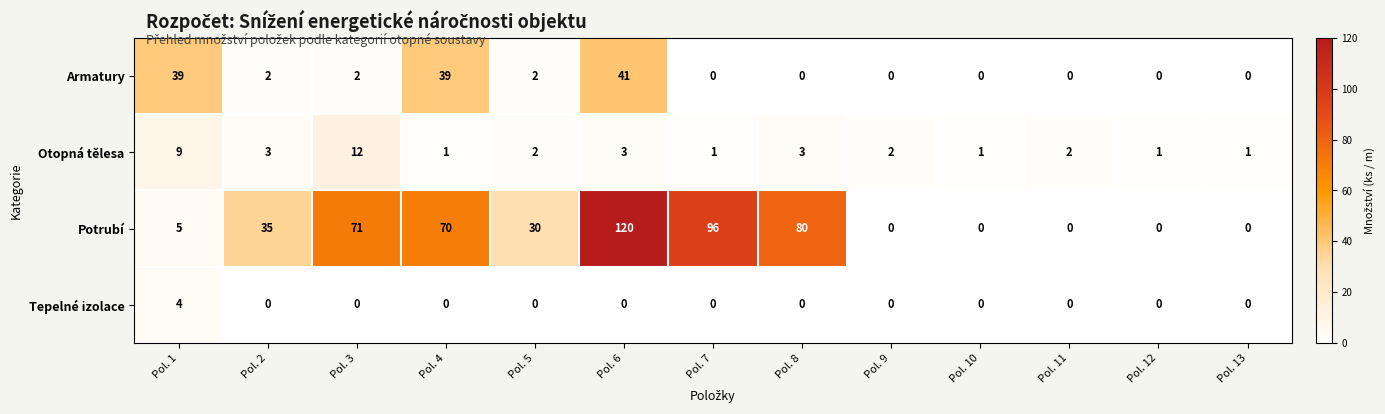

At which category does the chart reach its peak across all series?

Pol. 6